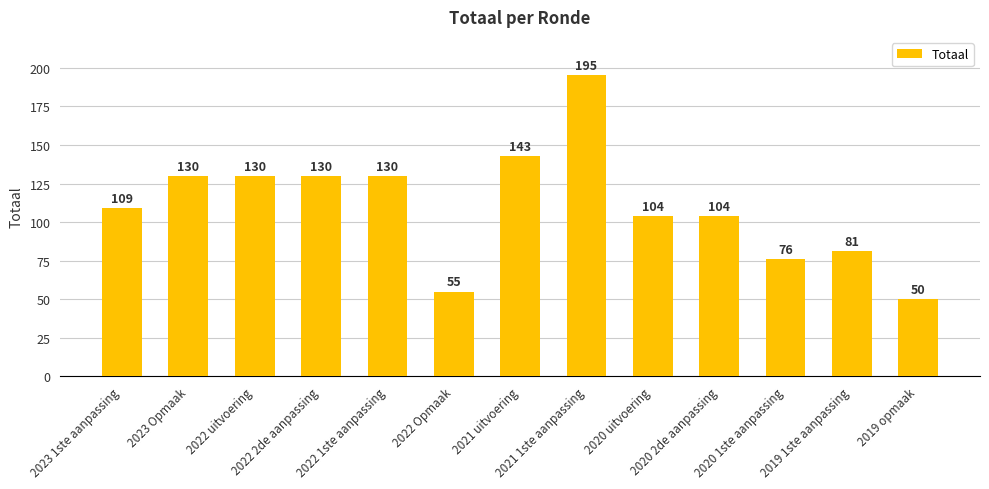

What is the label of the 5th bar from the left?

2022 1ste aanpassing